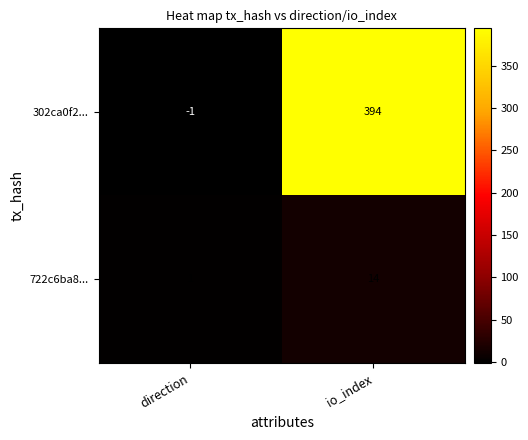

Which category has the lowest value across all series?

direction